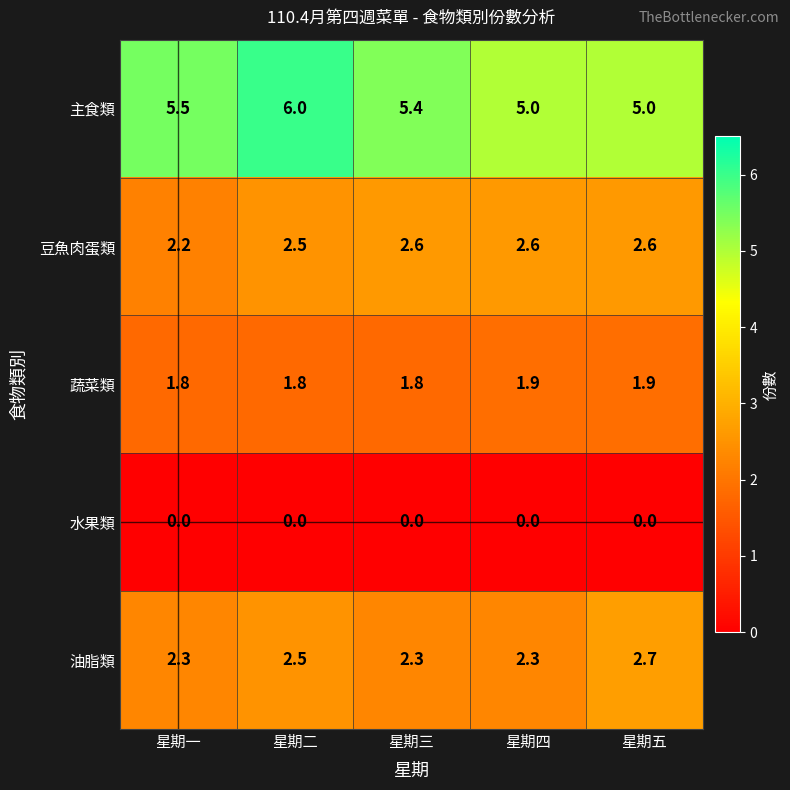

Is it true that 主食類 equals 7.0 at 星期四?

False